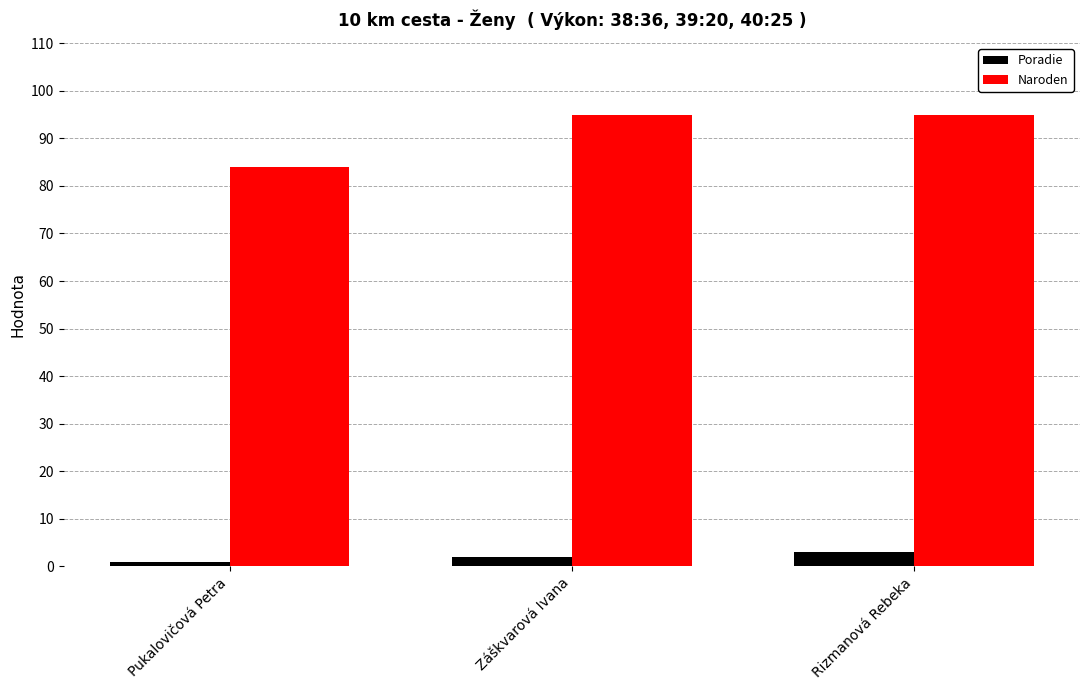

What are all the series names shown in the legend?

Poradie, Naroden